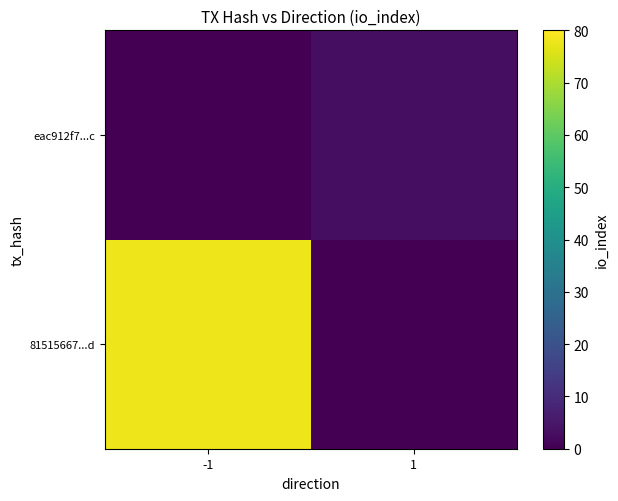

The value of eac912f7...c at 1 is 4. True or false?

False